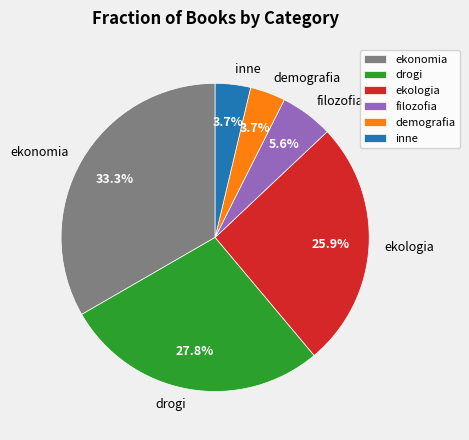

Is there a majority slice in this chart?

No